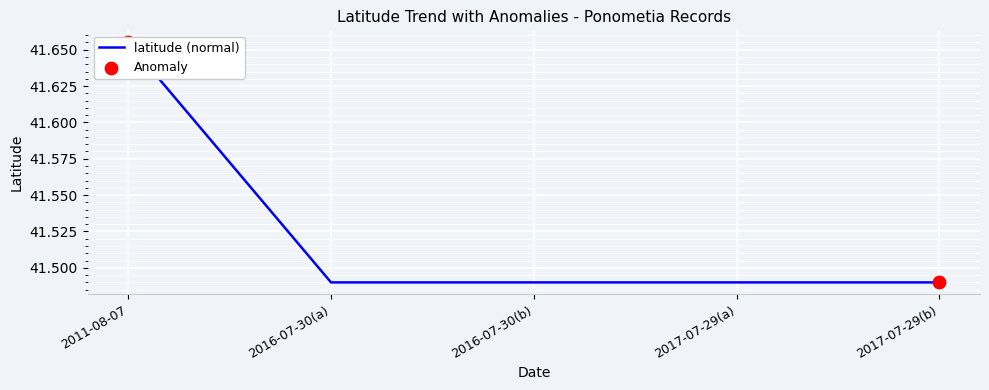

What is the ratio of the value at 2016-07-30(a) to the value at 2017-07-29(a)?

1.0